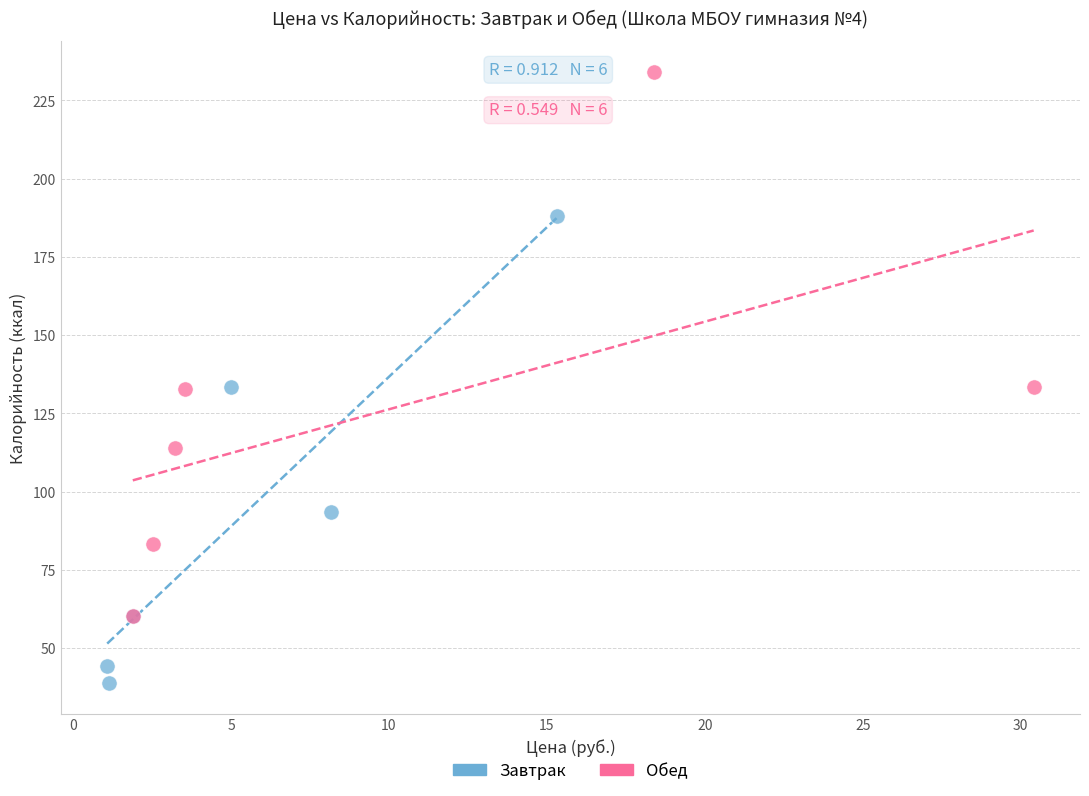

Which series reaches the minimum Y coordinate?

Завтрак